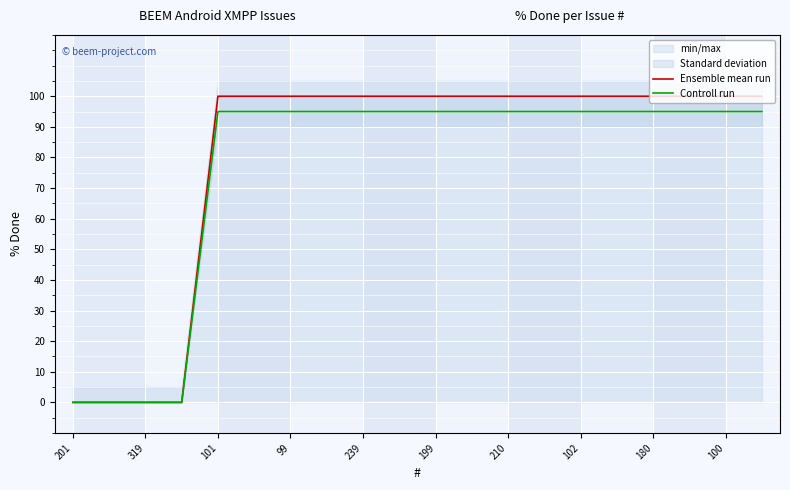

True or false: Ensemble mean run has more than 1 points higher than both neighbors.

False